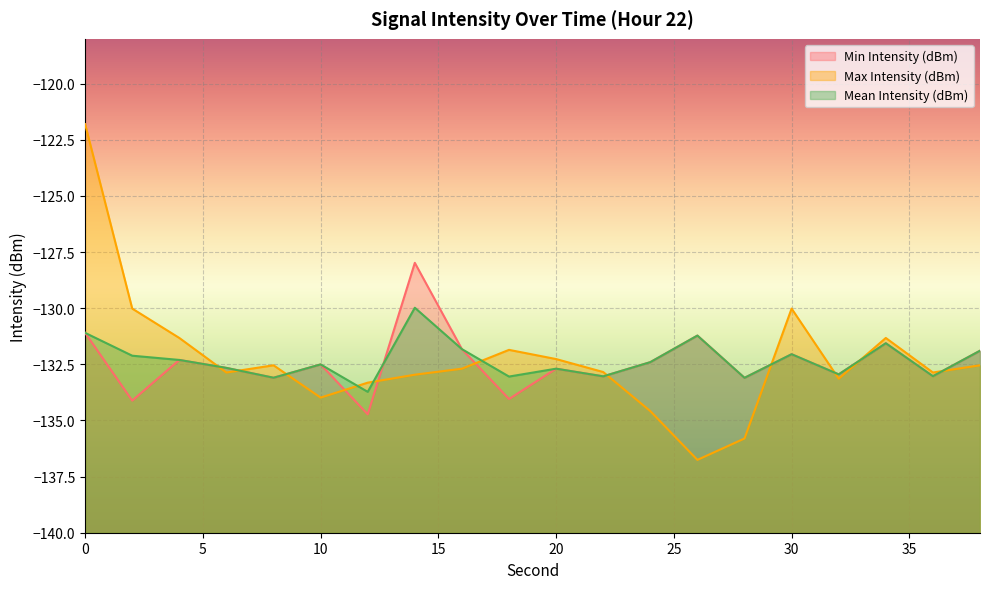

Reading left to right, extract all data points from this chart.

Min Intensity (dBm): -131.1	-134.1	-132.3	-132.7	-133.1	-132.5	-134.7	-128.0	-131.8	-134.0	-132.7	-133.0	-132.4	-131.2	-133.1	-132.0	-132.9	-131.6	-133.0	-131.9
Max Intensity (dBm): -121.8	-130.0	-131.3	-132.9	-132.5	-134.0	-133.3	-133.0	-132.7	-131.9	-132.3	-132.8	-134.6	-136.8	-135.8	-130.0	-133.1	-131.3	-132.9	-132.5
Mean Intensity (dBm): -131.1	-132.1	-132.3	-132.7	-133.1	-132.5	-133.7	-130.0	-131.8	-133.0	-132.7	-133.0	-132.4	-131.2	-133.1	-132.0	-132.9	-131.6	-133.0	-131.9